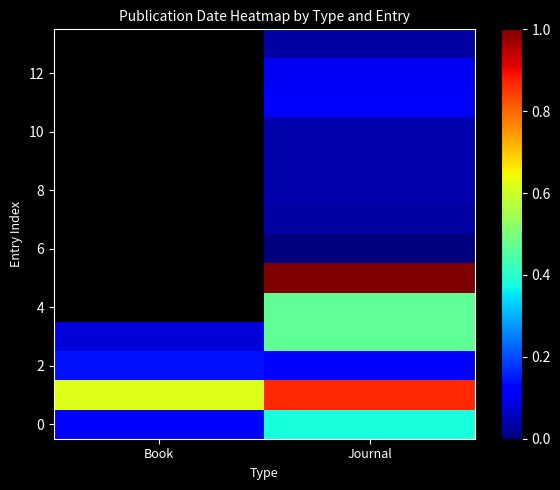

What is the spread (max minus min) of values at Journal?

1.0